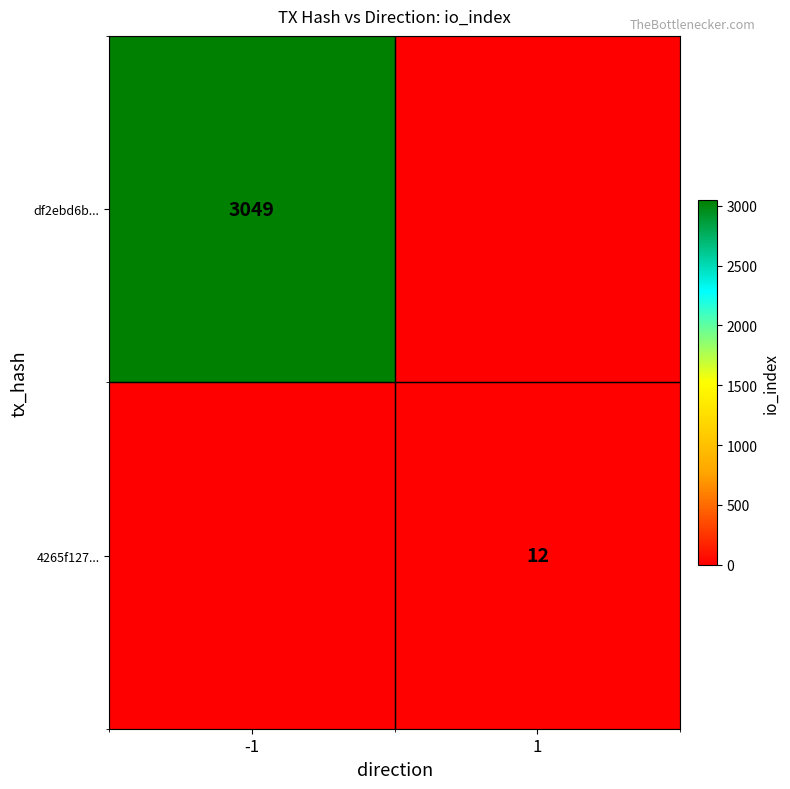

At which category is the sum across all series the highest?

-1